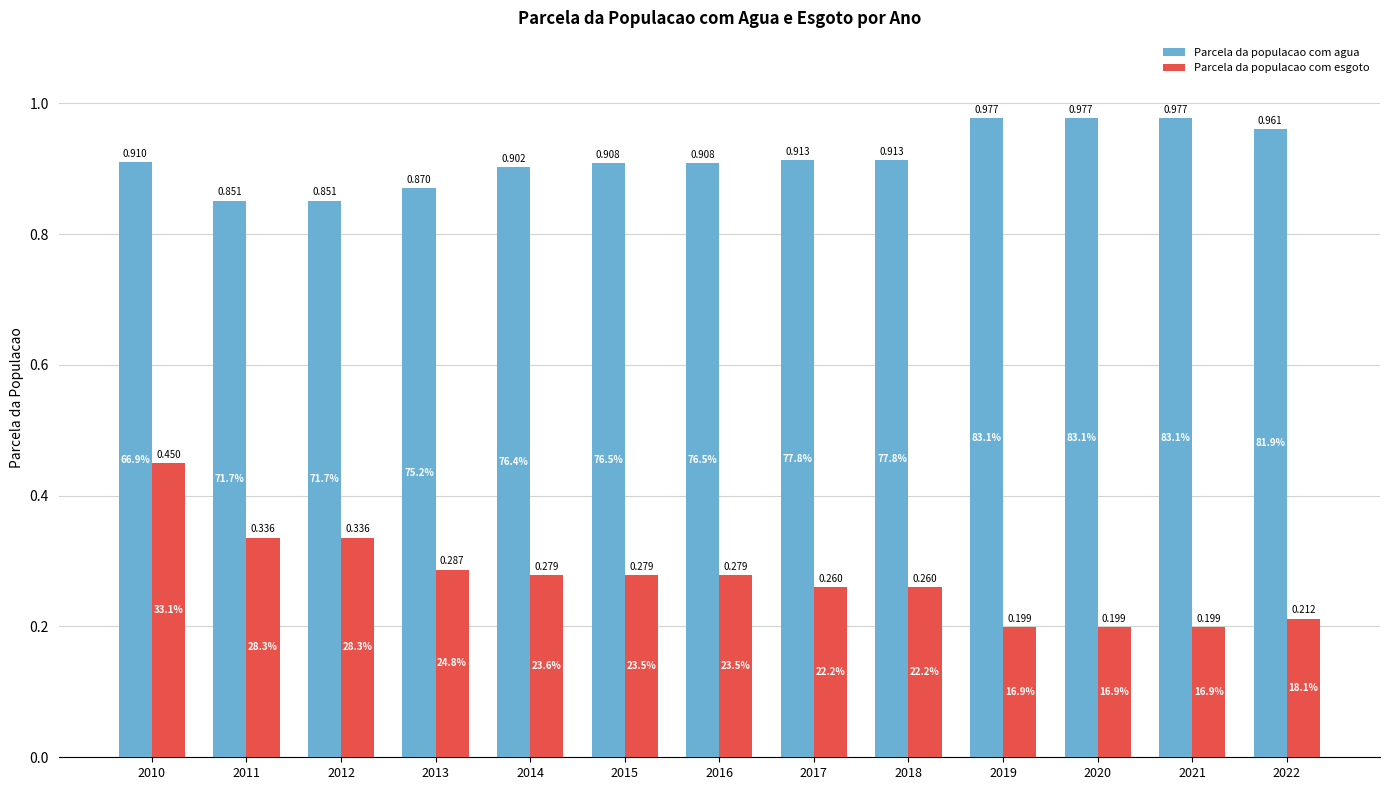

Between 2012 and 2021, which series saw the biggest shift?

Parcela da populacao com esgoto